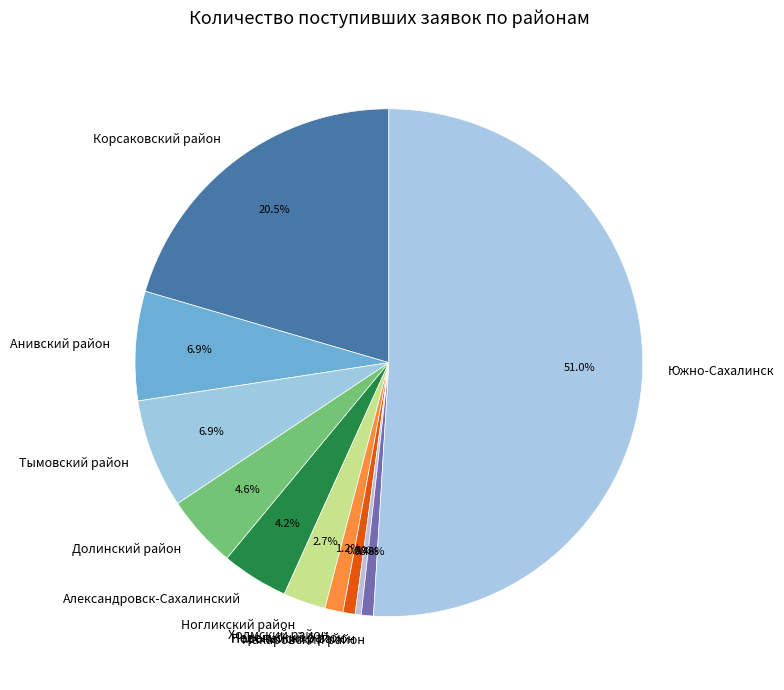

Which slice is the largest?

Южно-Сахалинск